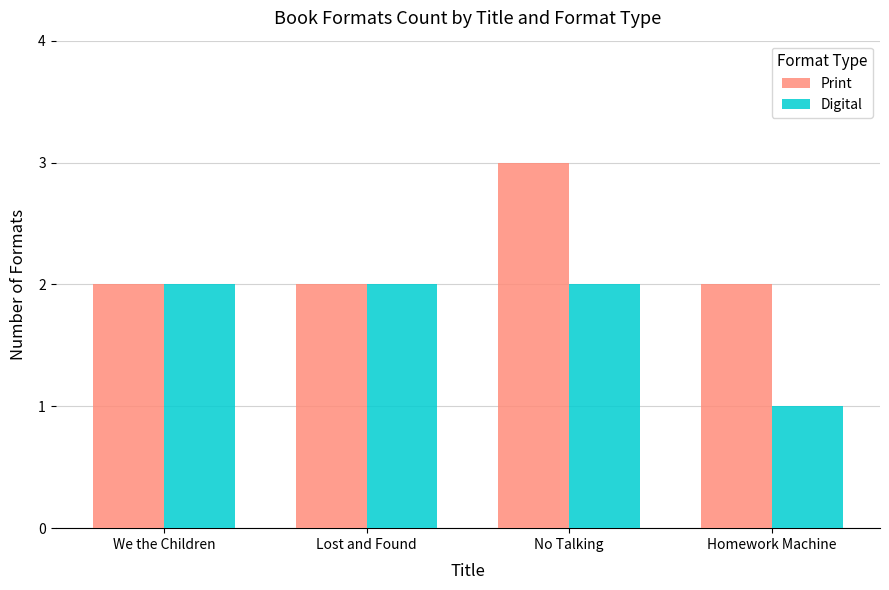

Reading left to right, list all the values displayed in this chart.

Print: 2	2	3	2
Digital: 2	2	2	1